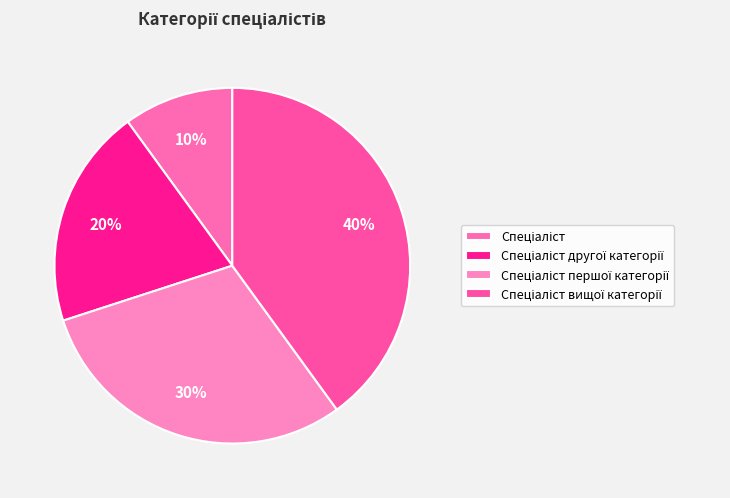

How many segments does this pie chart have?

4